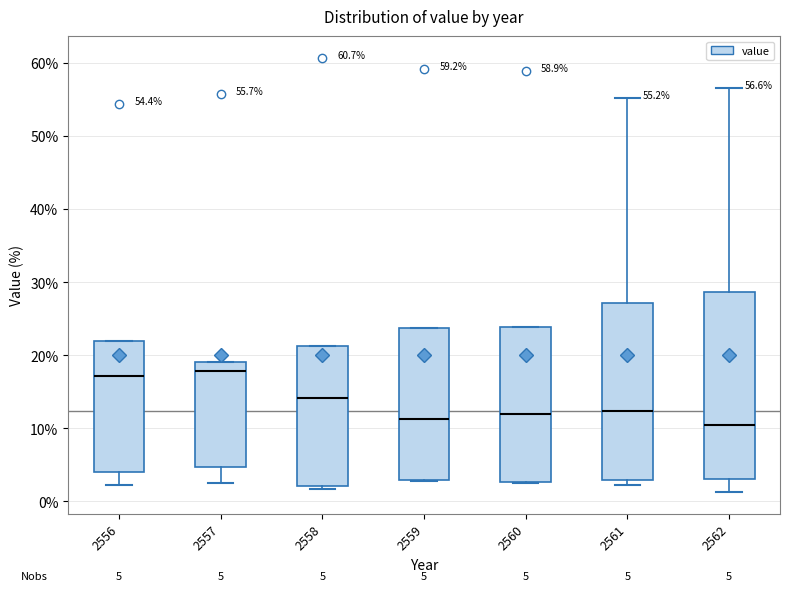

Comparing the boxes themselves (not the whiskers), which one is the tallest?

2562